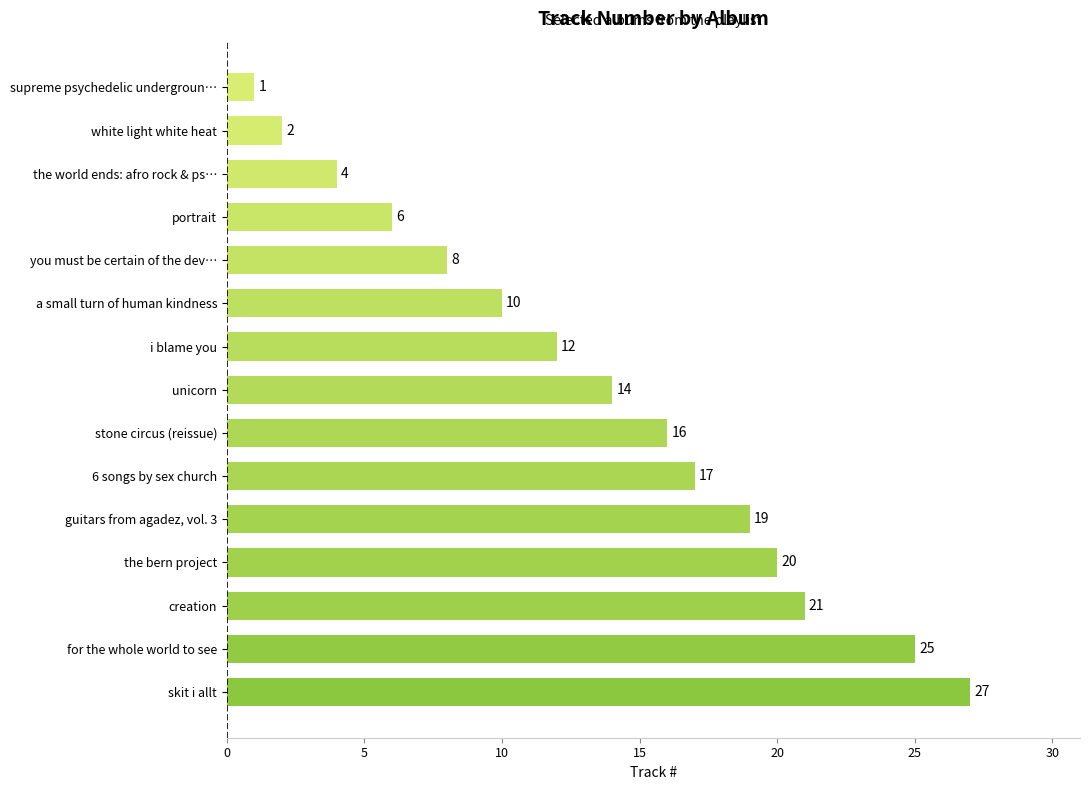

The chart shows a value of 12 at i blame you. True or false?

True